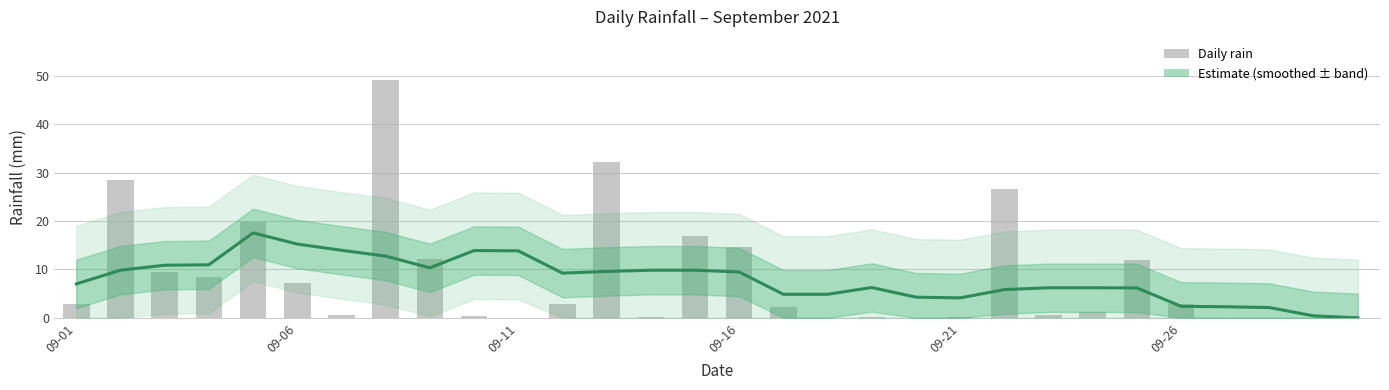

List the labels in order of value, smallest first.

2021-09-11, 2021-09-18, 2021-09-20, 2021-09-27, 2021-09-28, 2021-09-29, 2021-09-30, 2021-09-14, 2021-09-19, 2021-09-21, 2021-09-10, 2021-09-07, 2021-09-23, 2021-09-24, 2021-09-17, 2021-09-01, 2021-09-12, 2021-09-26, 2021-09-06, 2021-09-04, 2021-09-03, 2021-09-25, 2021-09-09, 2021-09-16, 2021-09-15, 2021-09-05, 2021-09-22, 2021-09-02, 2021-09-13, 2021-09-08